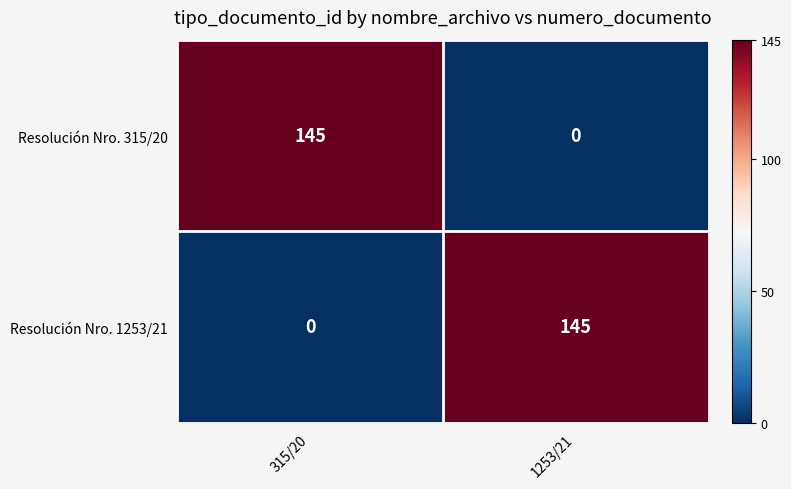

What is the total value across all series at 1253/21?

145